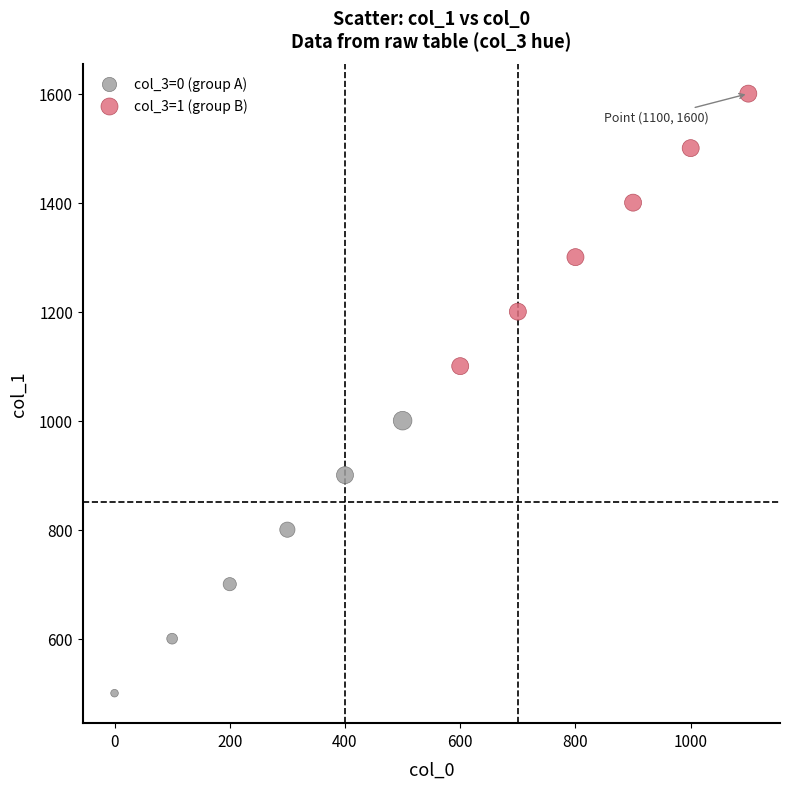

Which series reaches the minimum Y coordinate?

col_3=0 (group A)